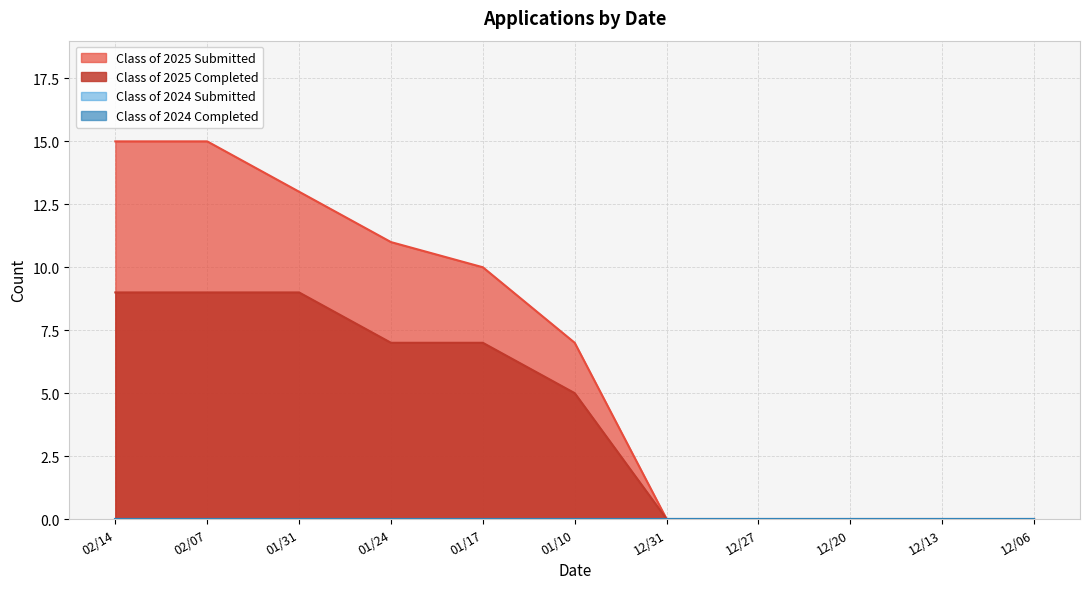

What is the sum of all Class of 2025 Completed values?

46